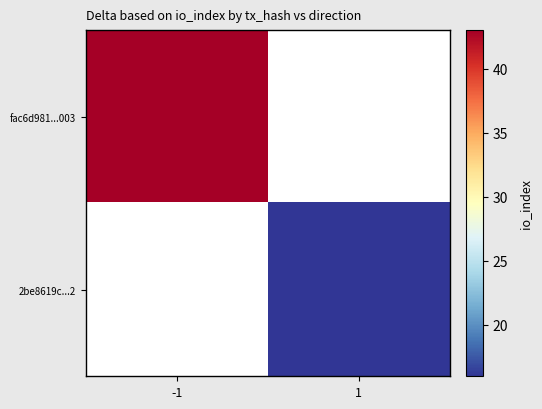

Which series has the widest spread of values?

fac6d981...003